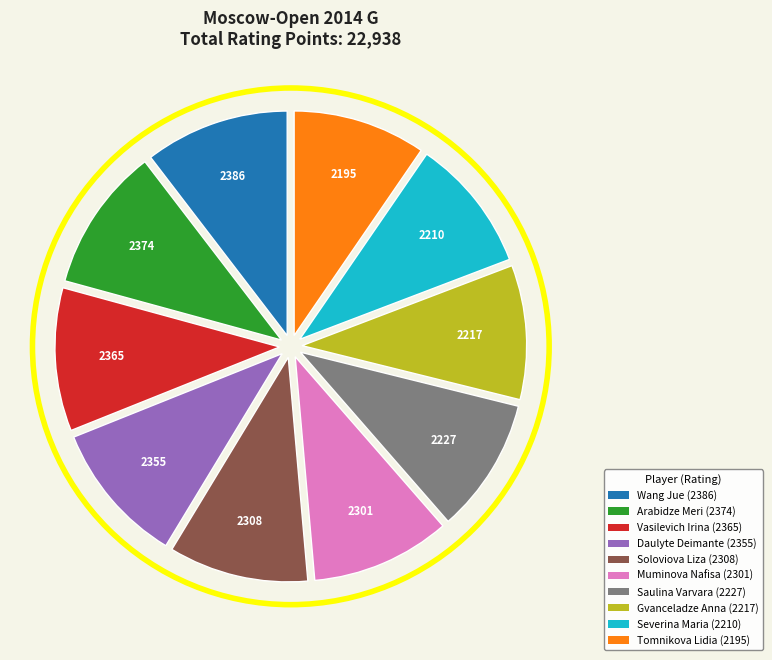

Is there any slice that represents more than half of the pie?

No